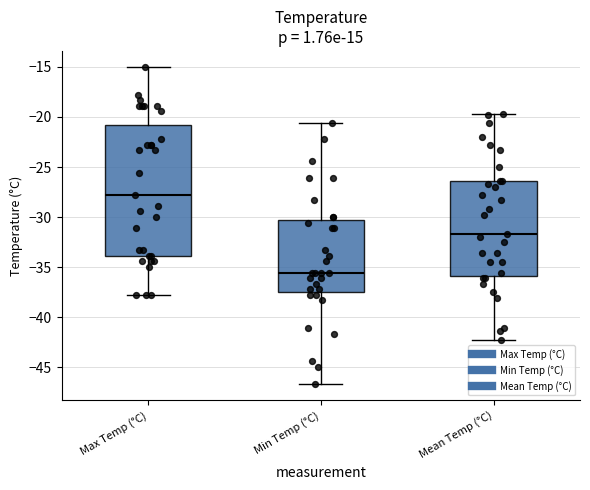

Reading left to right, transcribe this box plot: for each box, give where its median line is, the range the box spans, and where its two whiskers end, as read against the y-axis. The values are not printed on the chart, so give them approximately, as read against the axis.

Max Temp (°C): median -28.0, box -34.0 to -21.0, whiskers -38.0 to -15.0
Min Temp (°C): median -35.5, box -37.5 to -30.5, whiskers -46.5 to -20.5
Mean Temp (°C): median -31.5, box -36.0 to -26.5, whiskers -42.5 to -19.5